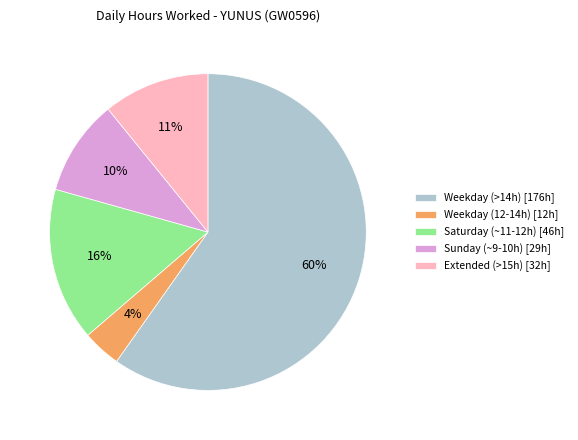

What is the largest slice in the pie chart?

Weekday (>14h) [176h]